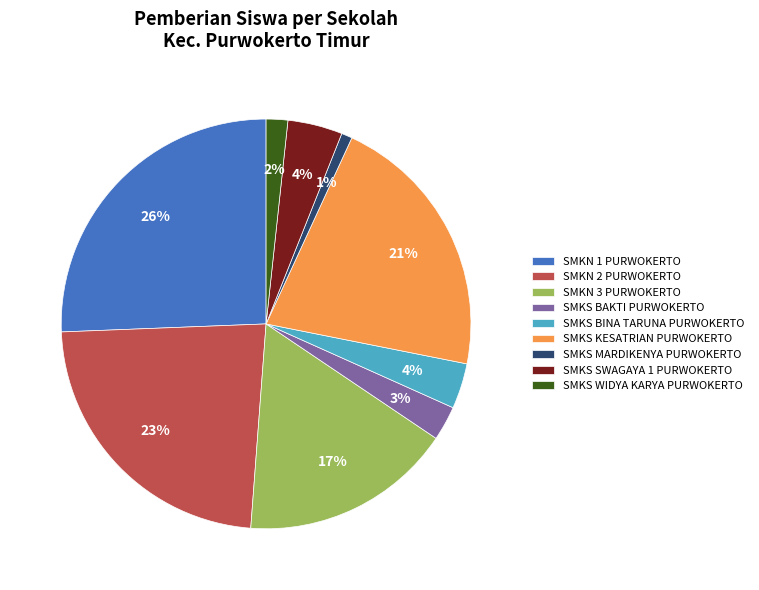

Which has a higher value, SMKS BINA TARUNA PURWOKERTO or SMKS KESATRIAN PURWOKERTO?

SMKS KESATRIAN PURWOKERTO